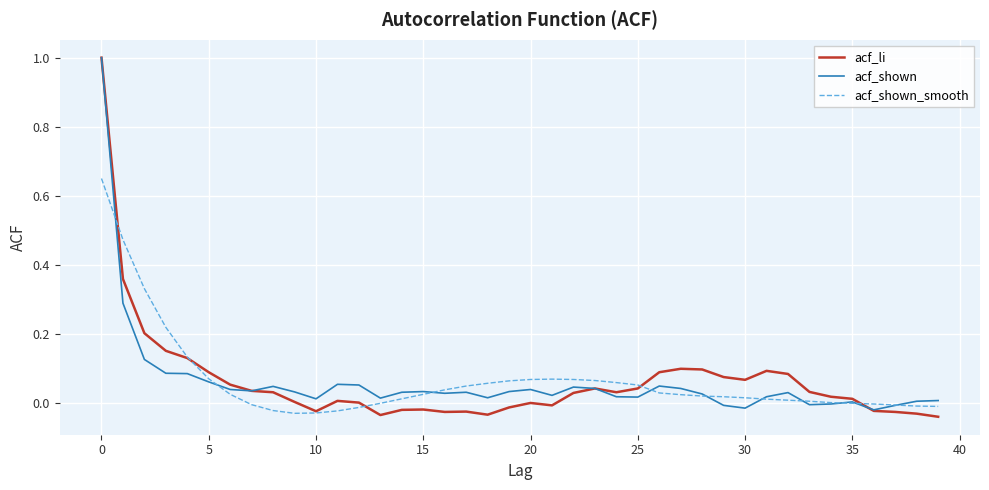

Which series has the largest range (max minus min)?

acf_li